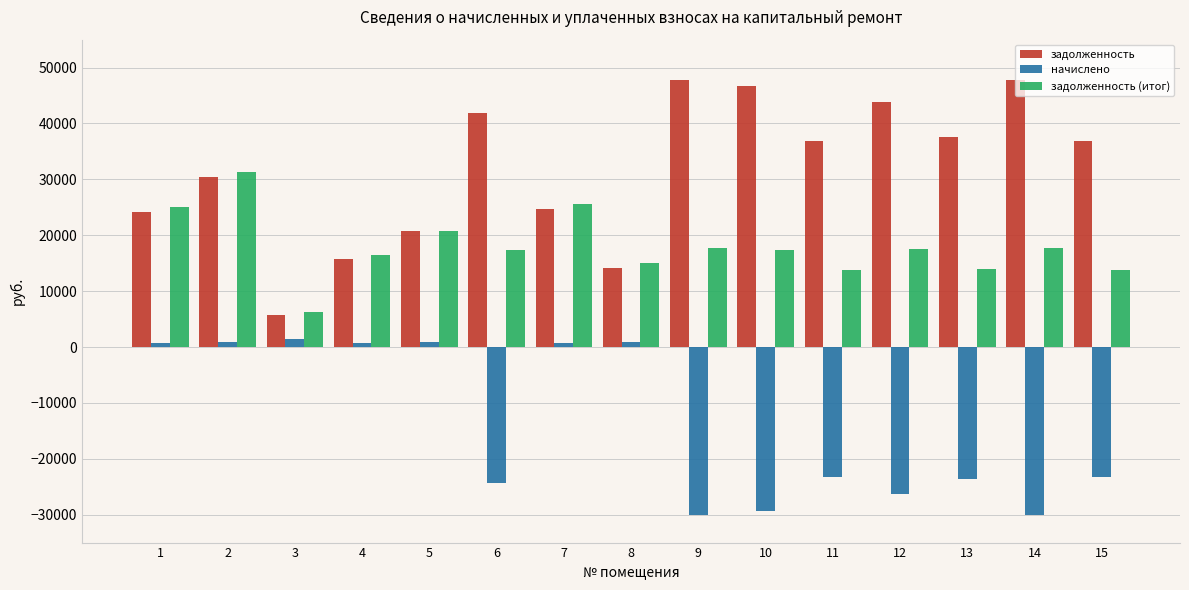

What is the total value across all series at 13?

27863.9